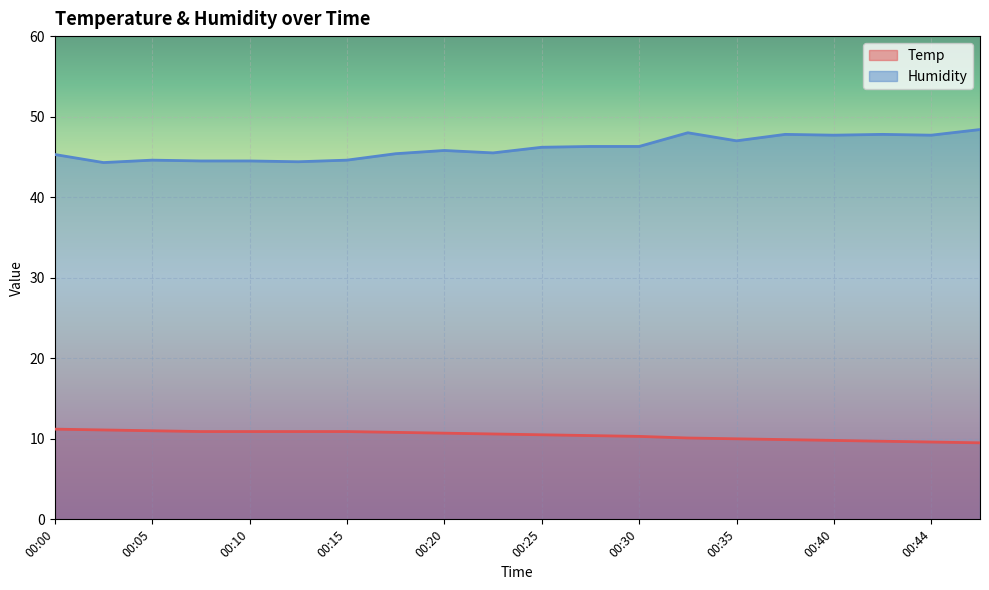

Which category has the lowest value across all series?

00:47